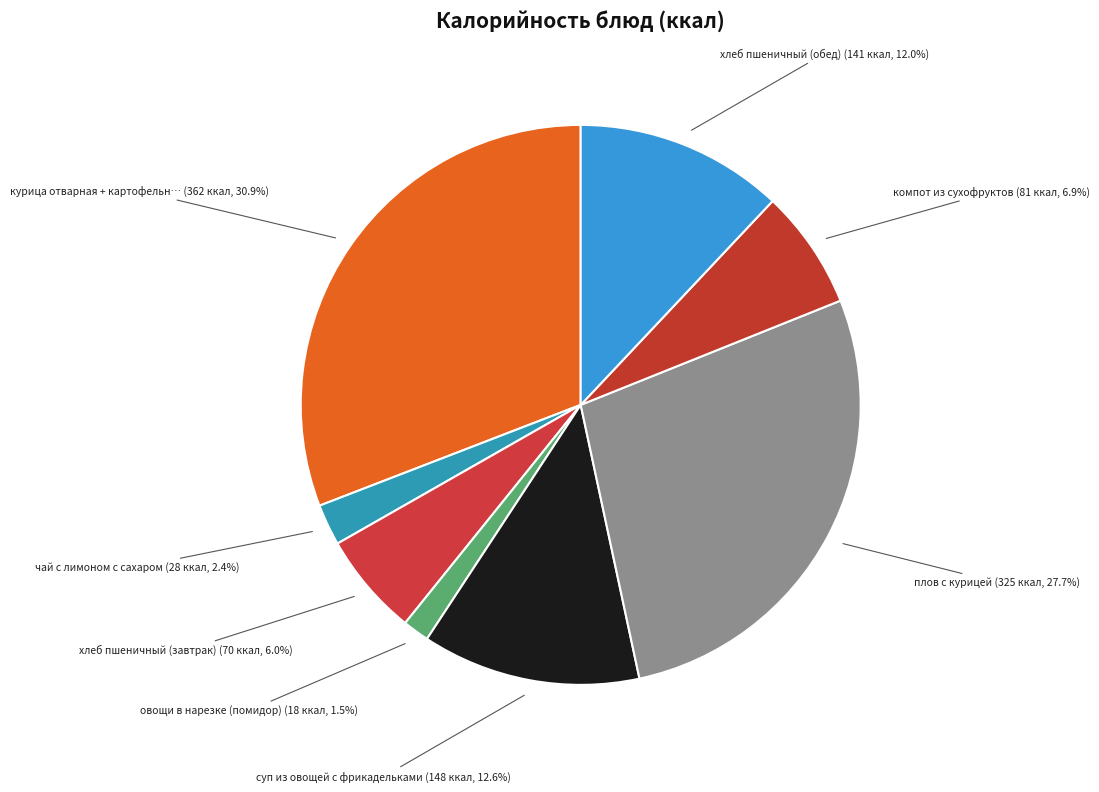

How many slices are in this pie chart?

8